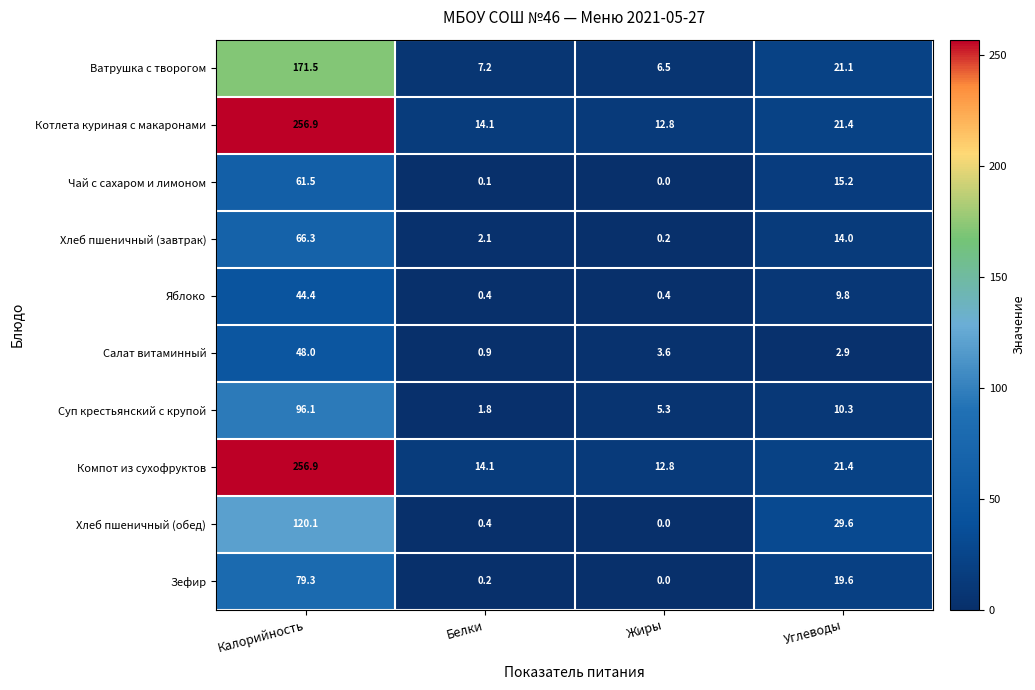

At which label does Компот из сухофруктов reach its minimum?

Жиры